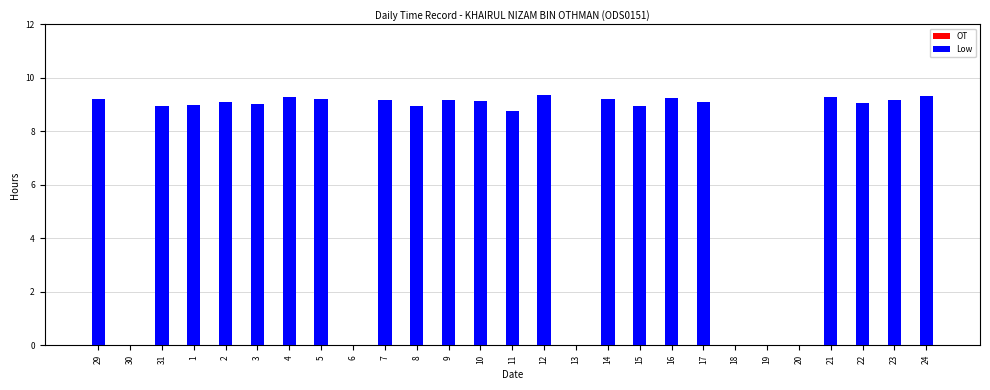

Which has a higher value, 10 or 6?

10